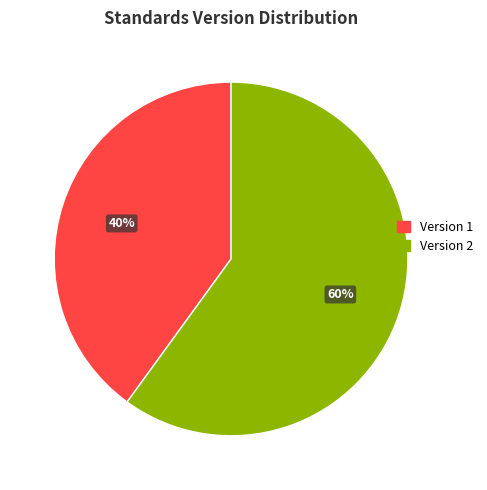

What percentage is the Version 1 slice, to the nearest percent?

40%